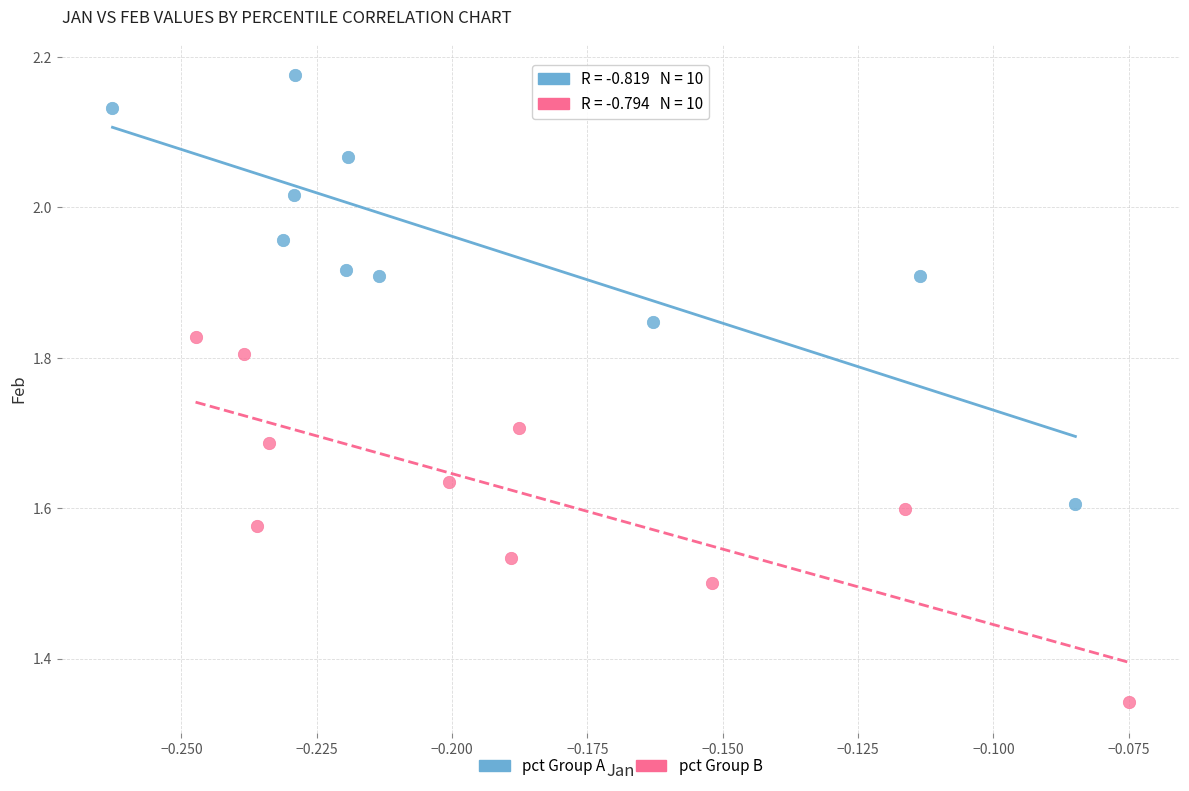

Which series has the widest spread of Y values?

pct Group A